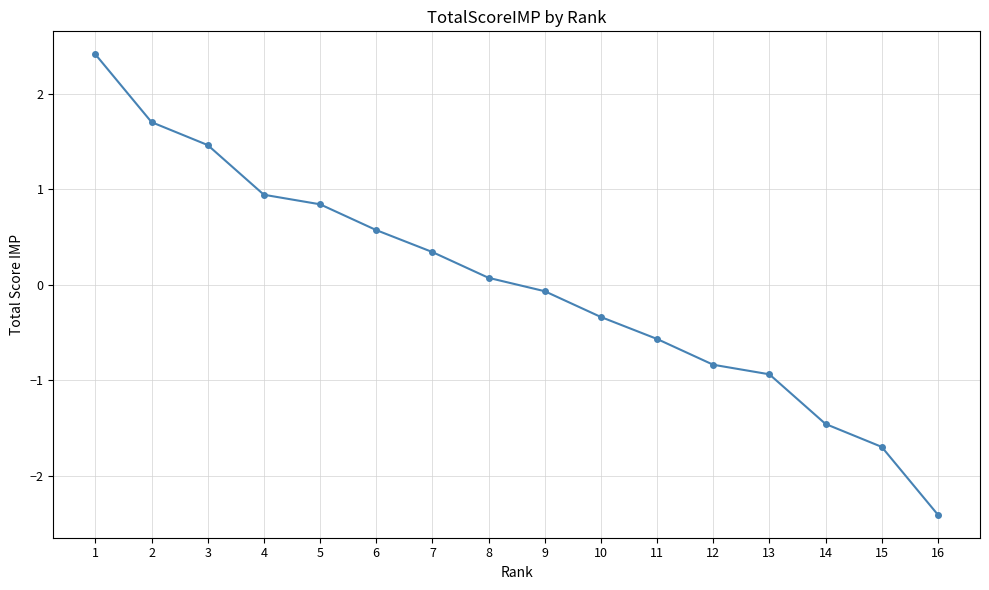

The chart shows a value of -1.5 at 14. True or false?

True